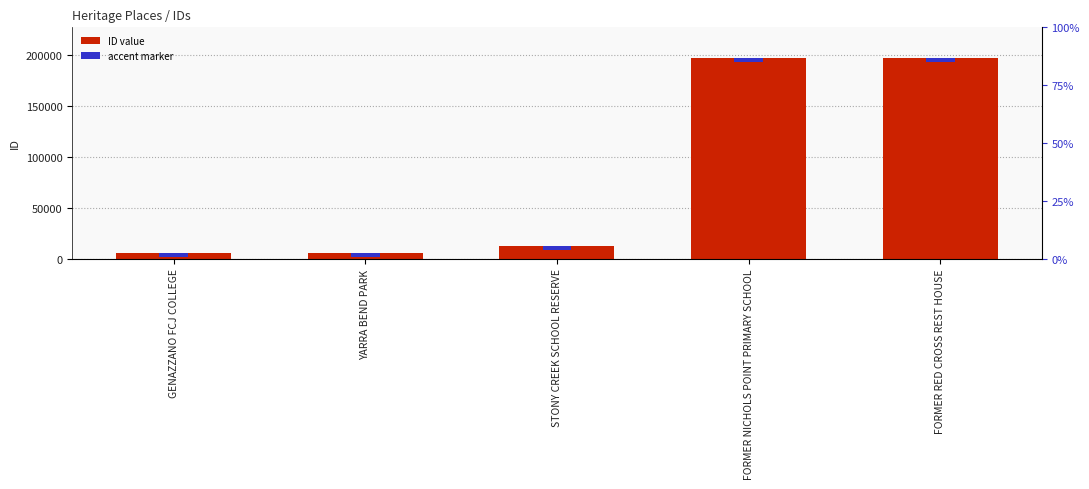

What value does the accent marker series have at YARRA BEND PARK?

4000